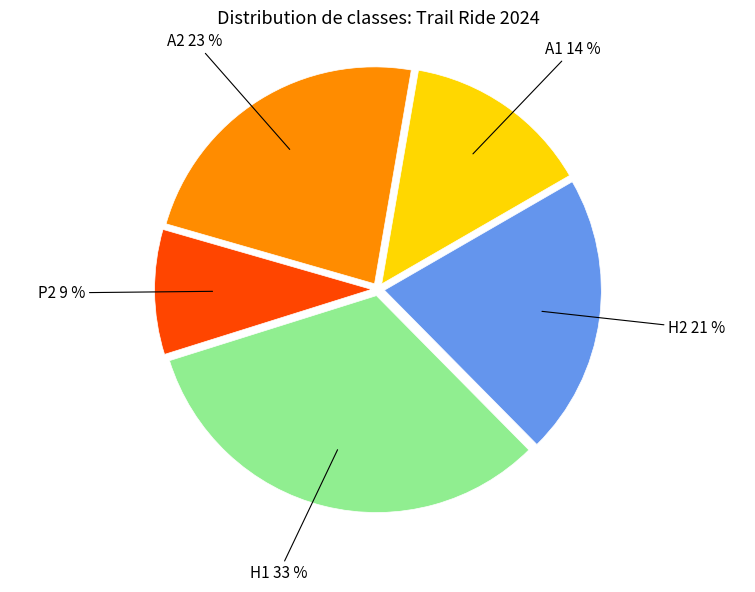

To the nearest percent, what is the average slice percentage?

20%